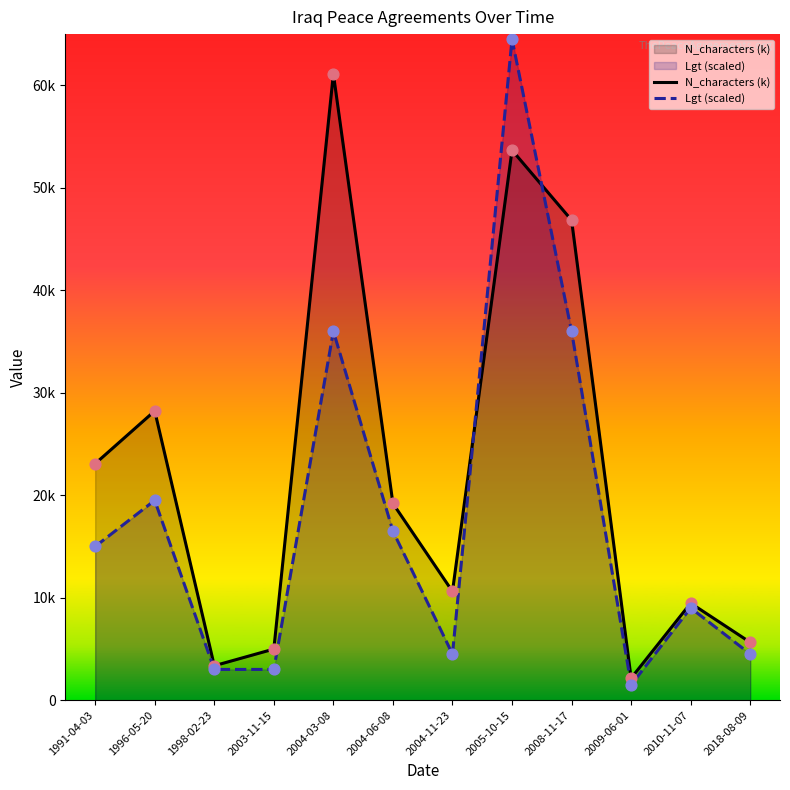

Which series contains the highest Y value?

Lgt (scaled)